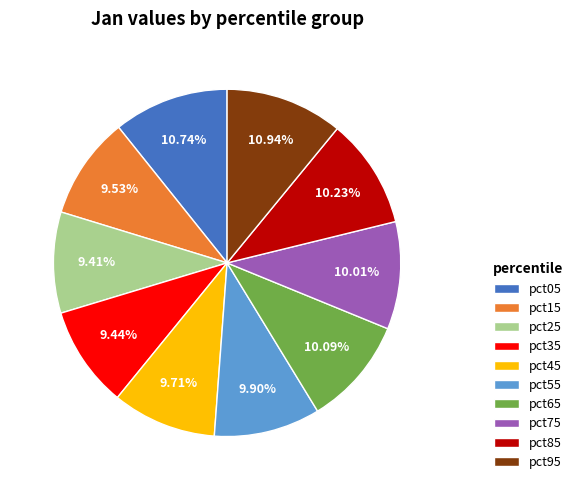

Is it true that pct55 is 1% of the pie?

False